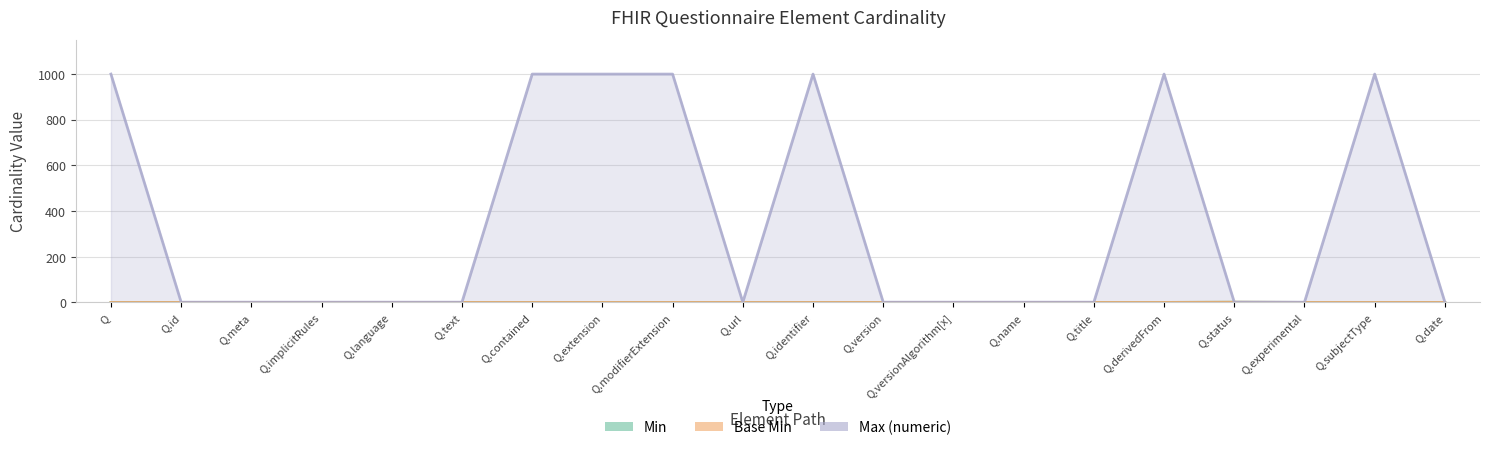

What is the greatest value displayed?

999